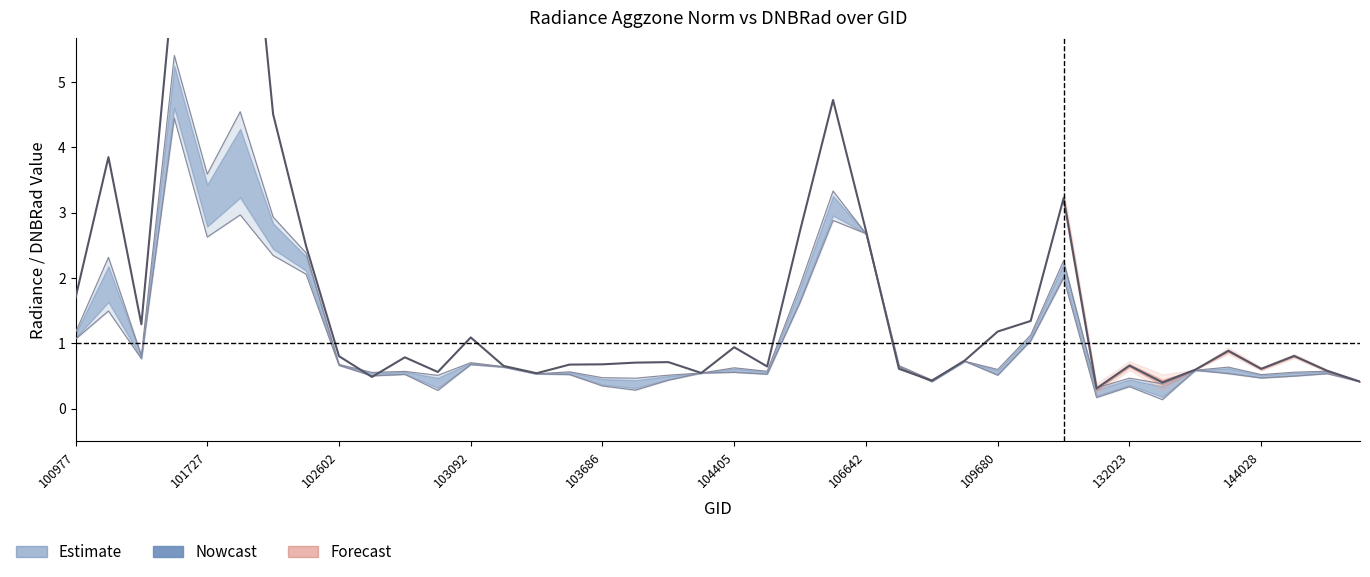

In rade9_mult_nadir_norm, how many points are lower than both neighbors (excluding endpoints)?

12